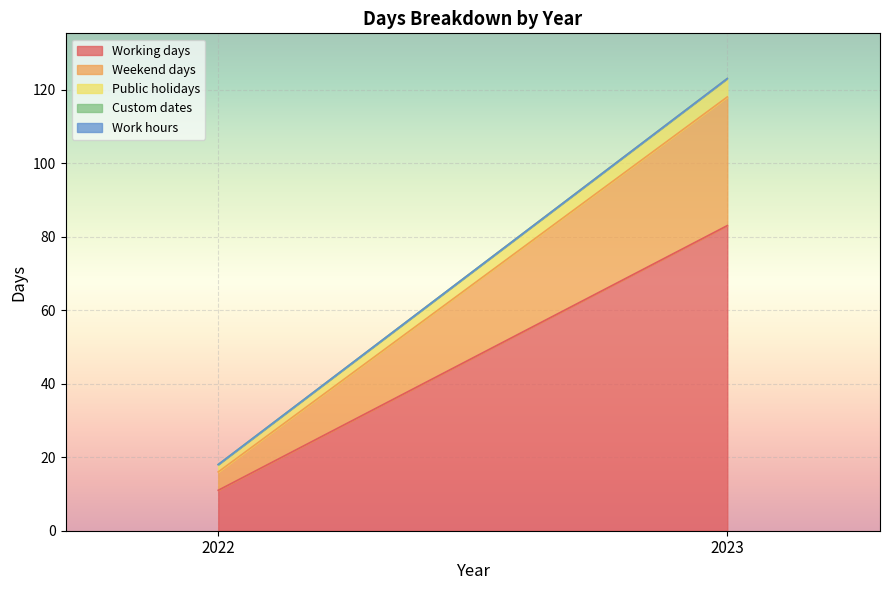

Reading left to right, what are all the values shown in this chart?

Working days: 11	83
Weekend days: 5	35
Public holidays: 2	5
Custom dates: 0	0
Work hours: 0	0